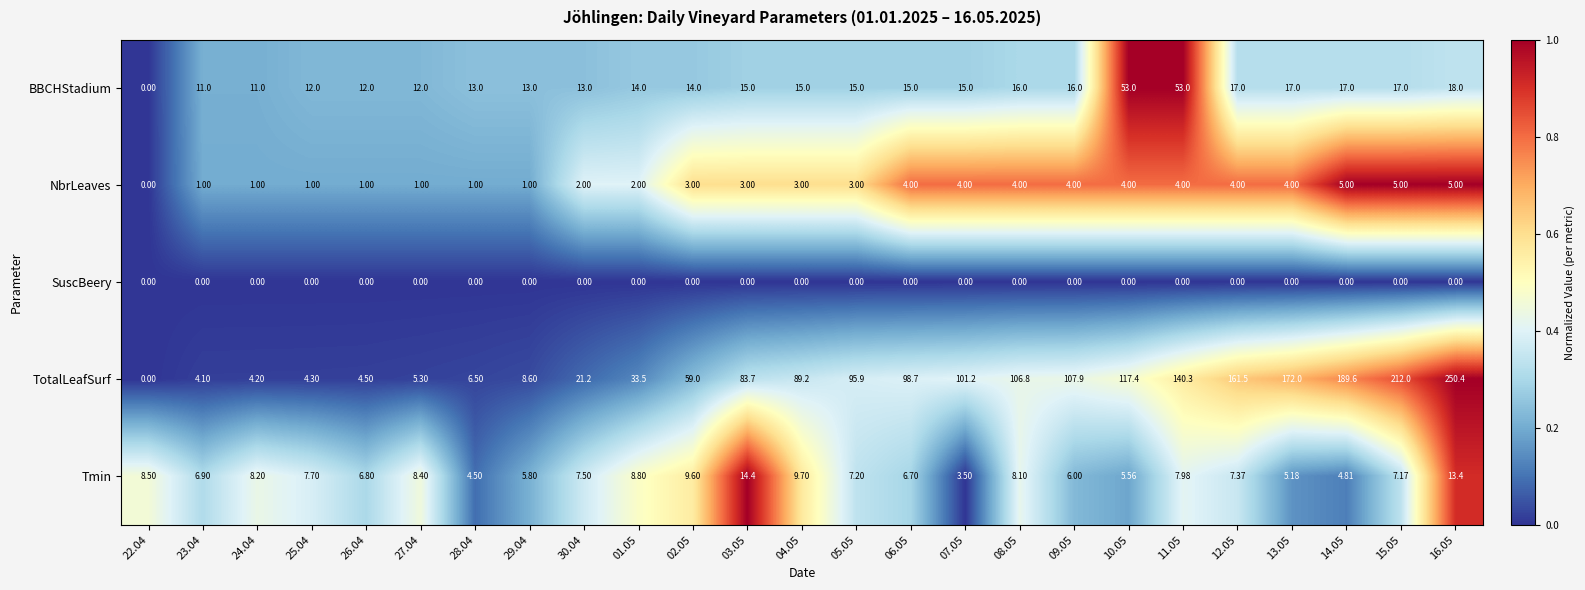

Which series changed the most between 25.04 and 26.04?

Tmin